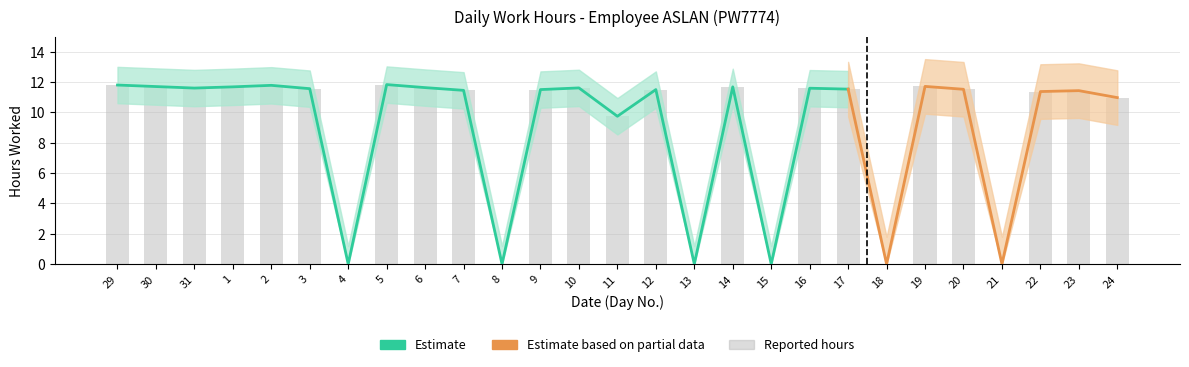

Is it true that the value at 11 is 4.5?

False